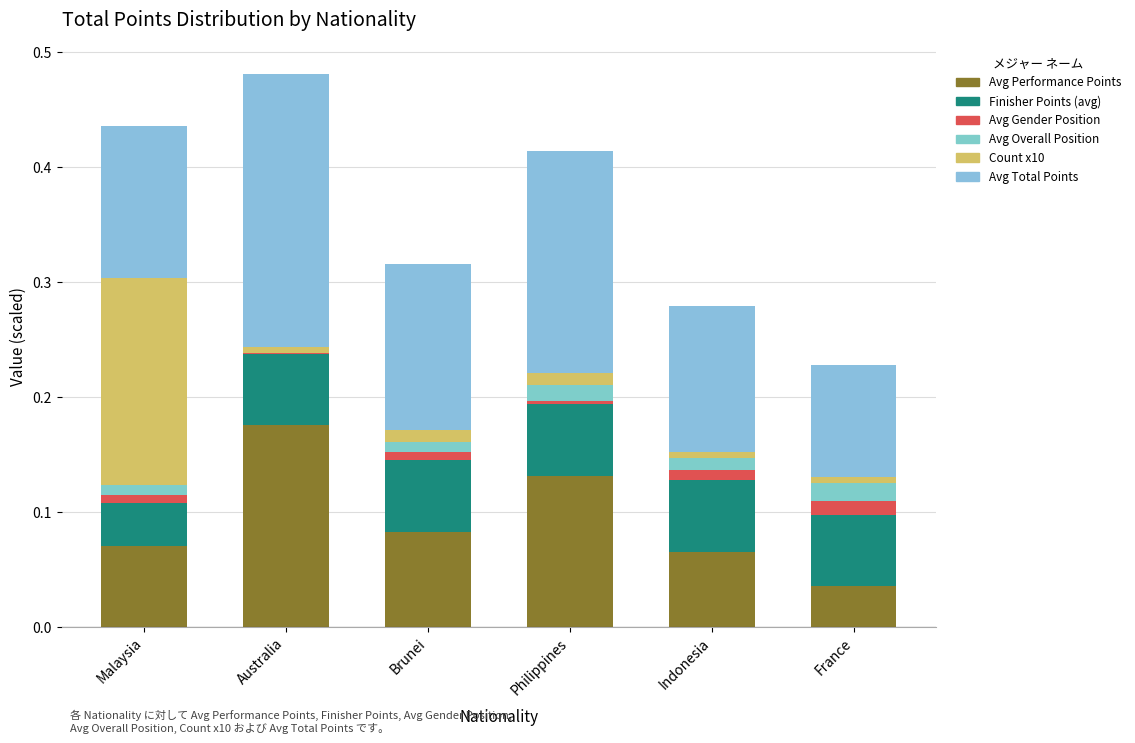

What are all the series names shown in the legend?

Avg Performance Points, Finisher Points (avg), Avg Gender Position, Avg Overall Position, Count x10, Avg Total Points